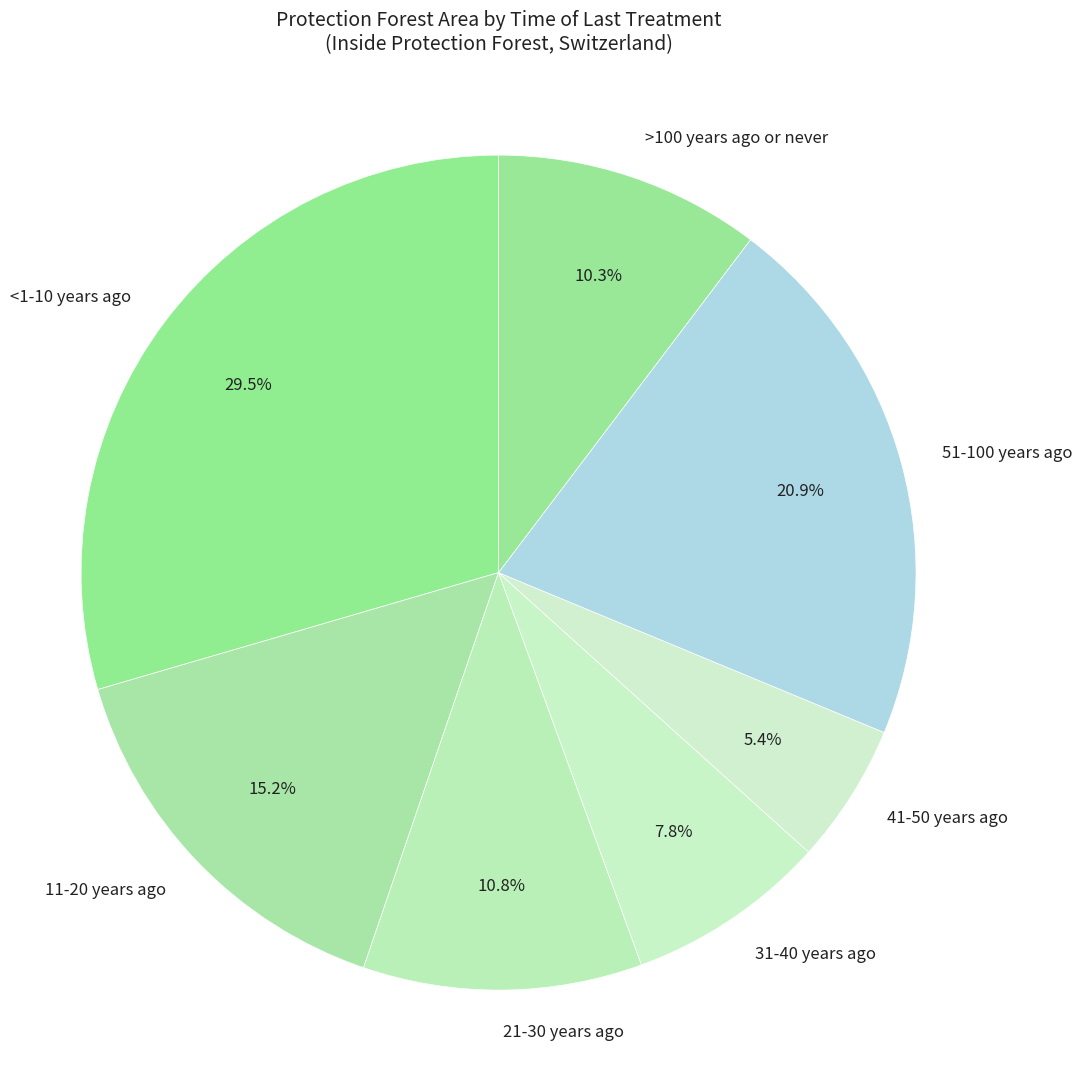

Which category has the biggest portion of the pie?

<1-10 years ago